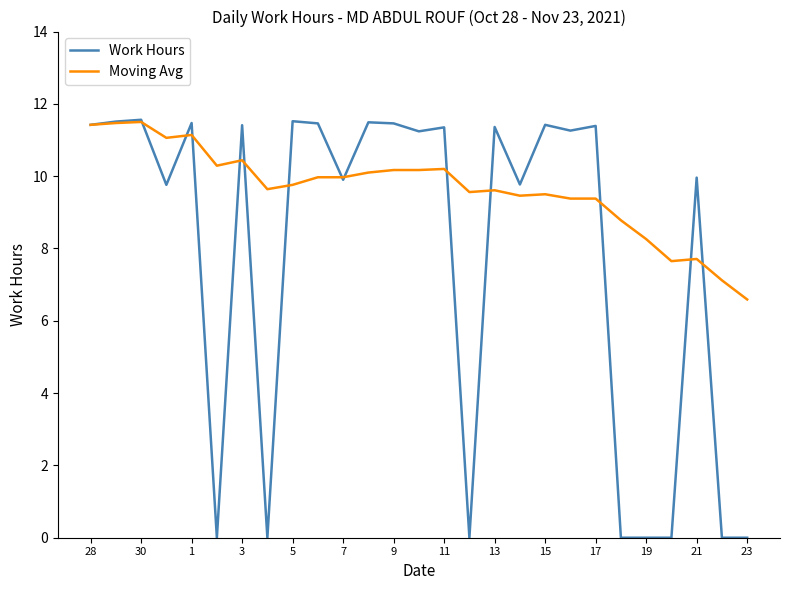

At how many categories does at least one series exceed 1?

27